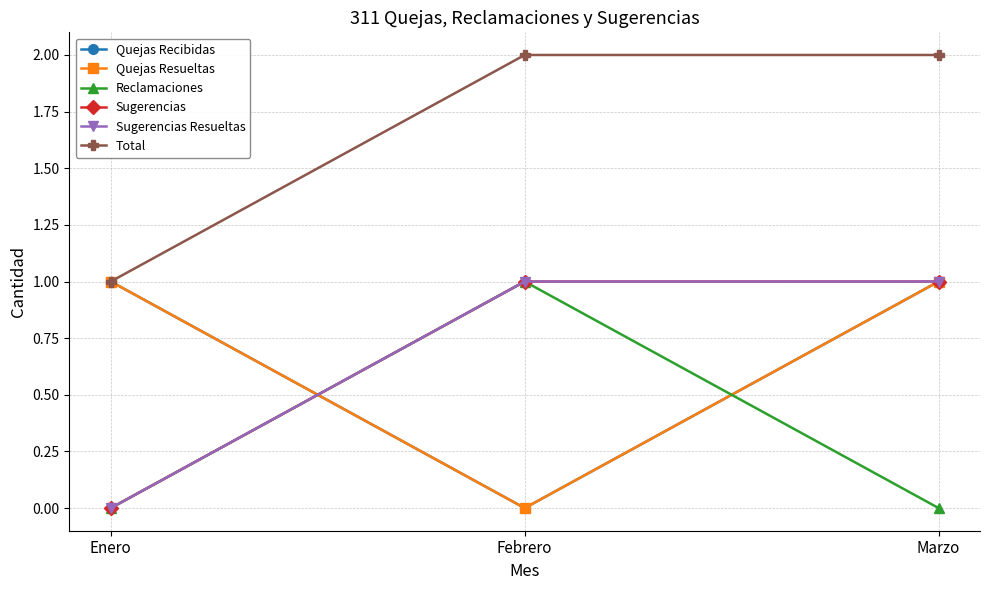

Between Febrero and Marzo, which series saw the biggest shift?

Quejas Recibidas